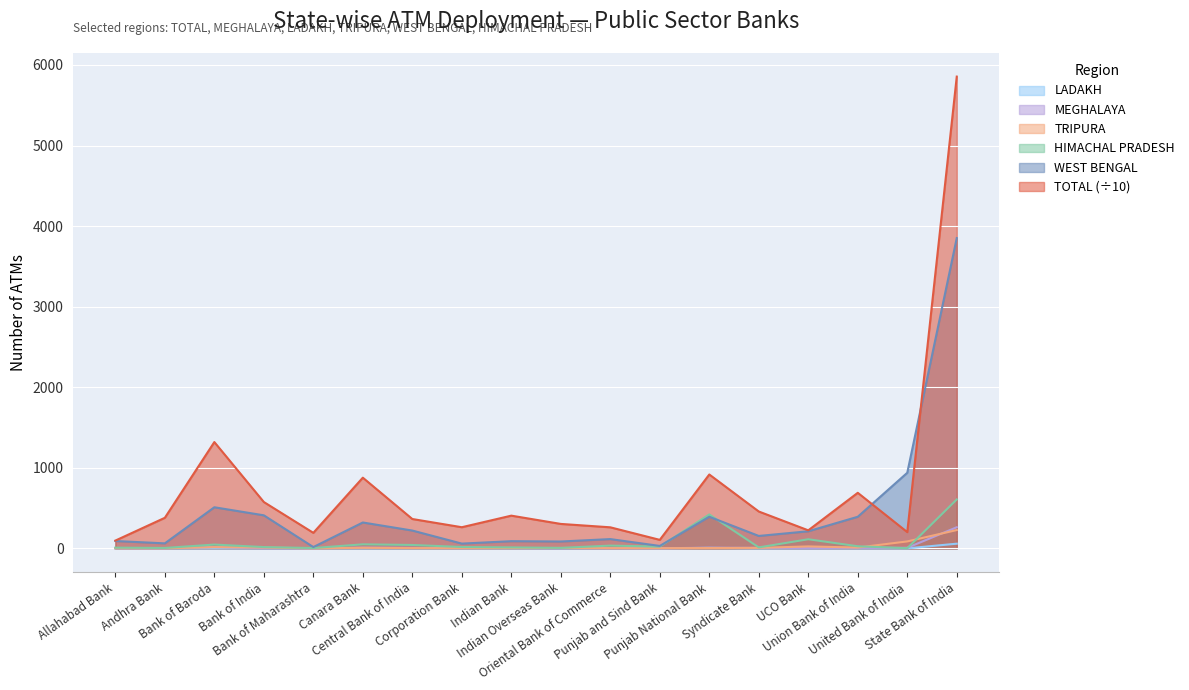

At how many categories does at least one series exceed 402?

9